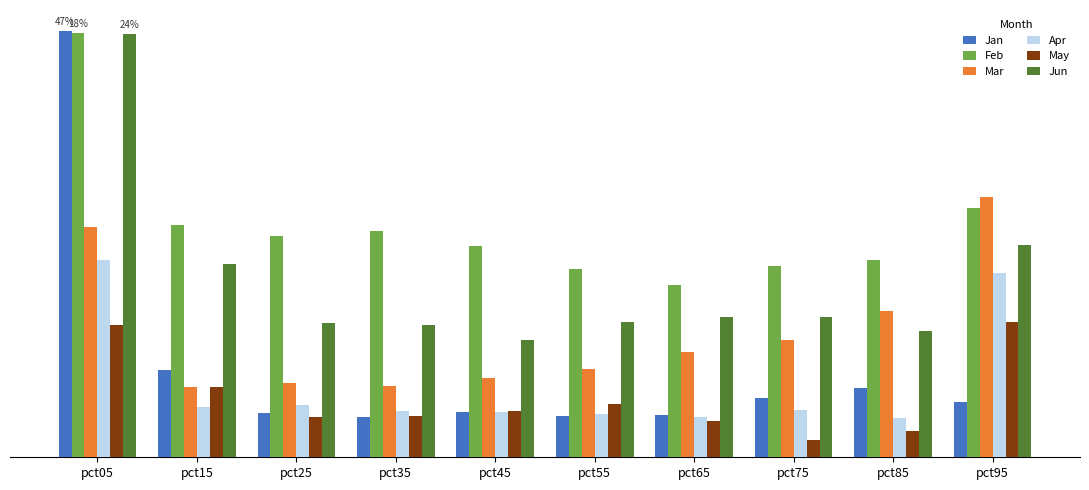

What is the value of the May bar at the 10th from the left?

0.6